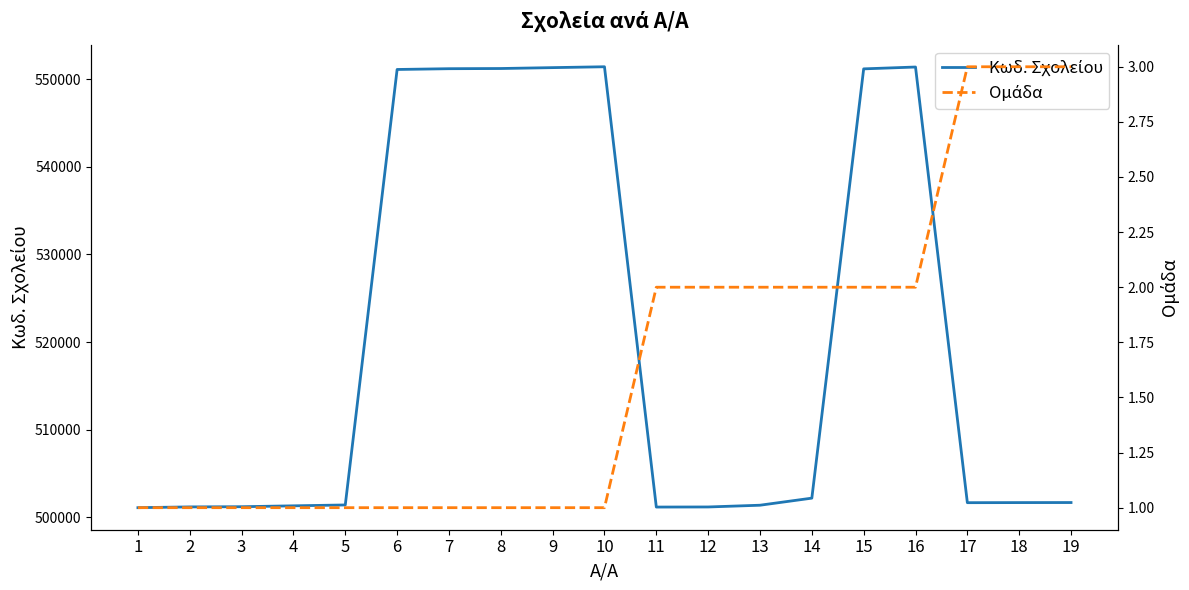

List the series in order of their overall mean, highest first.

Κωδ. Σχολείου, Ομάδα